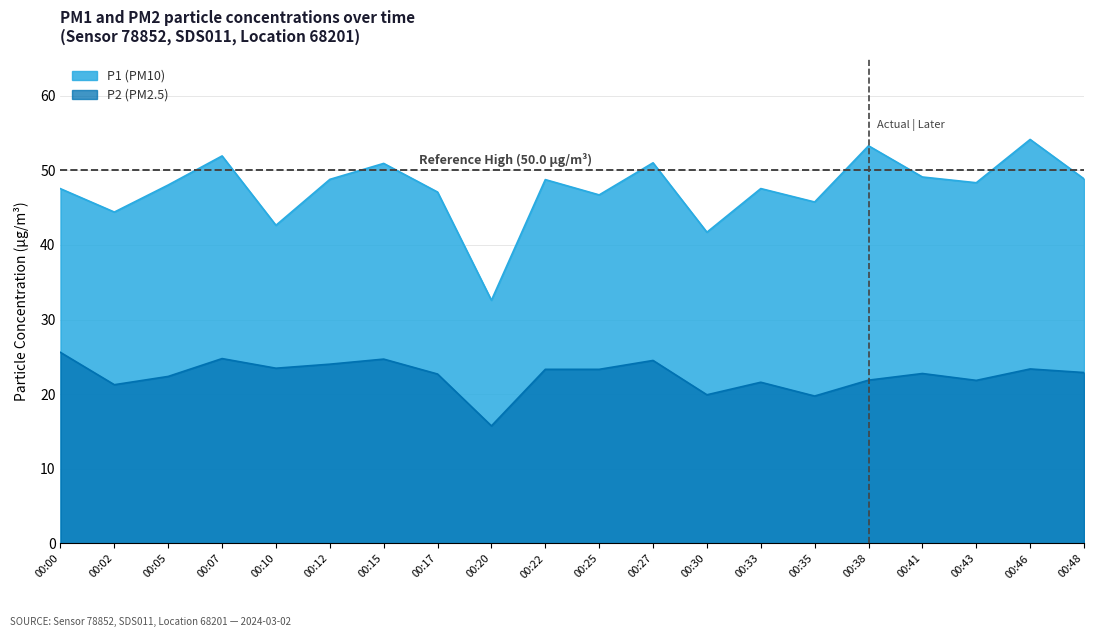

What is the difference between the highest and lowest values at 00:43?

26.5